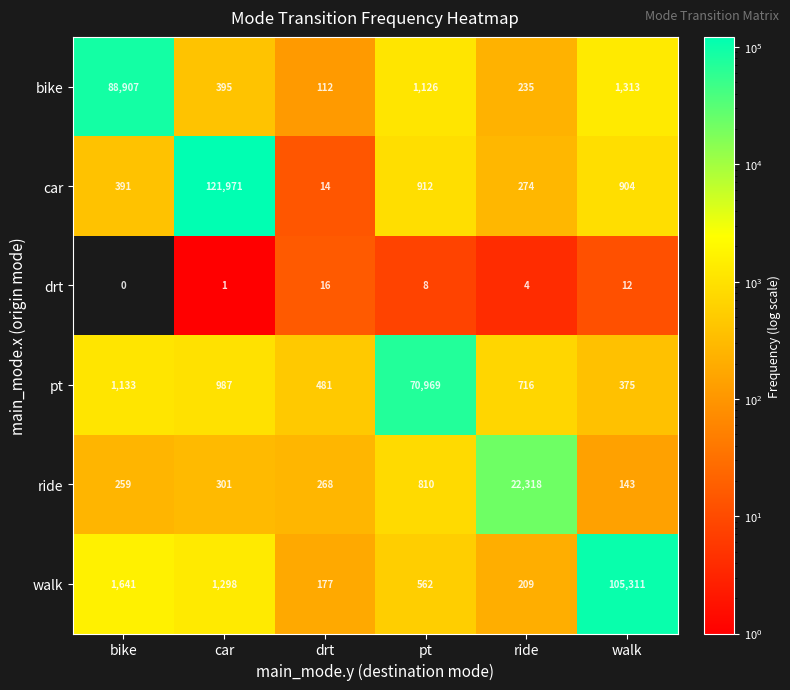

Which series has the widest spread of values?

car